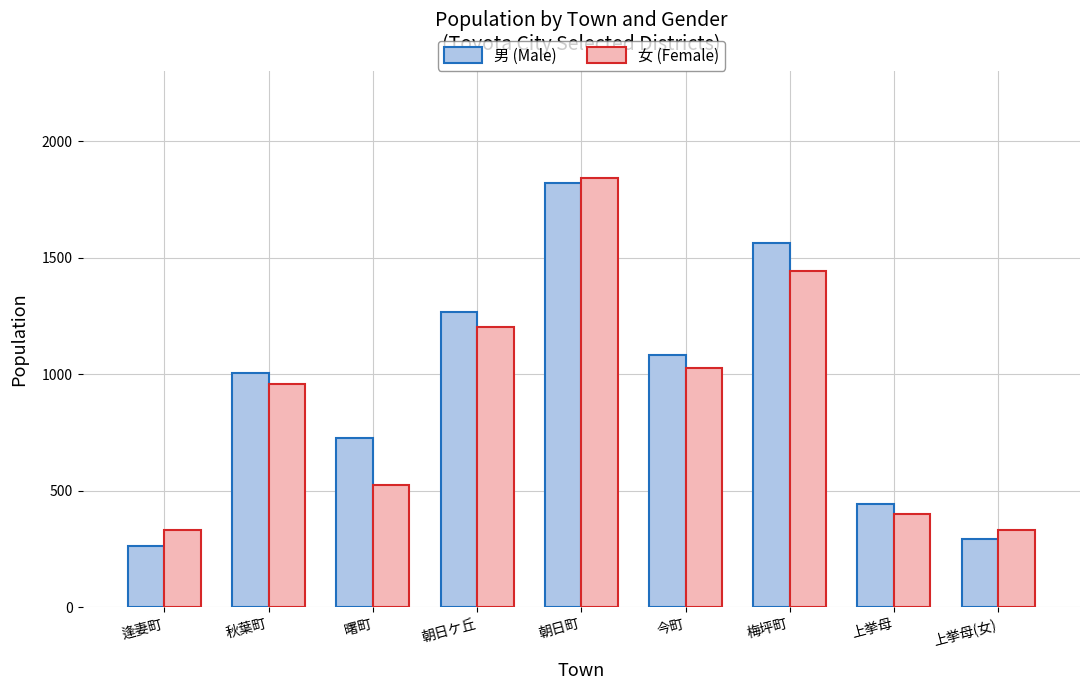

What is the difference between the maximum and minimum values in the 女 (Female) series?

1510